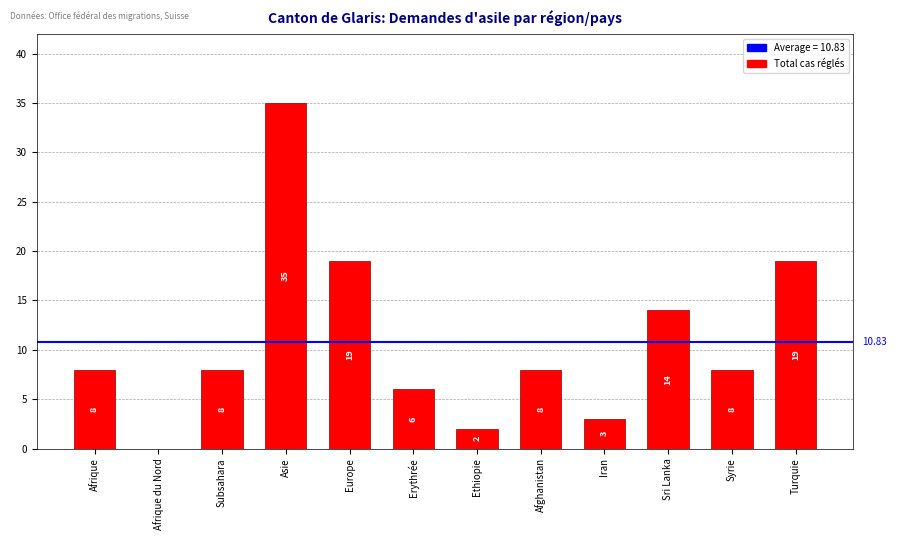

How many series are shown in this chart?

1